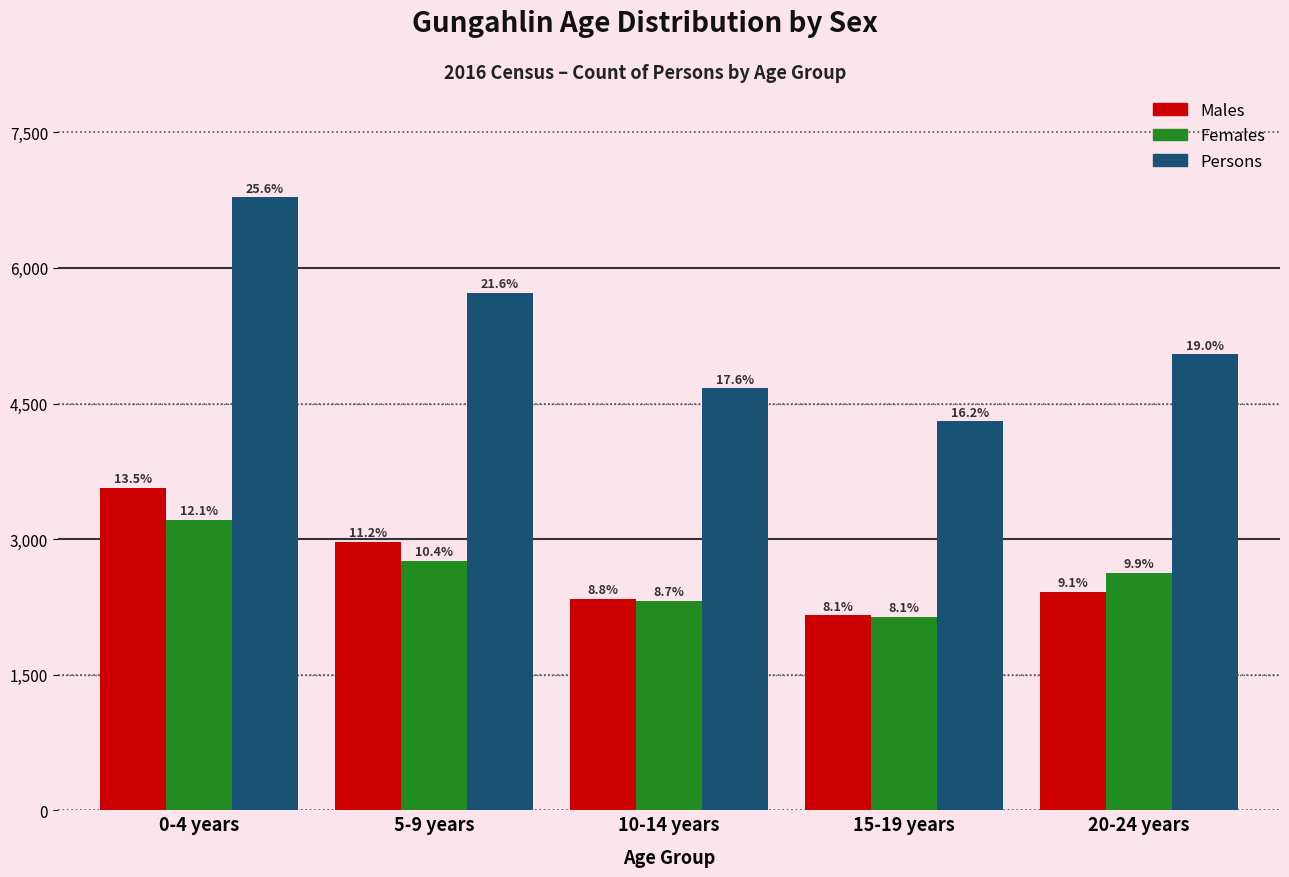

How many bars are there in total?

15